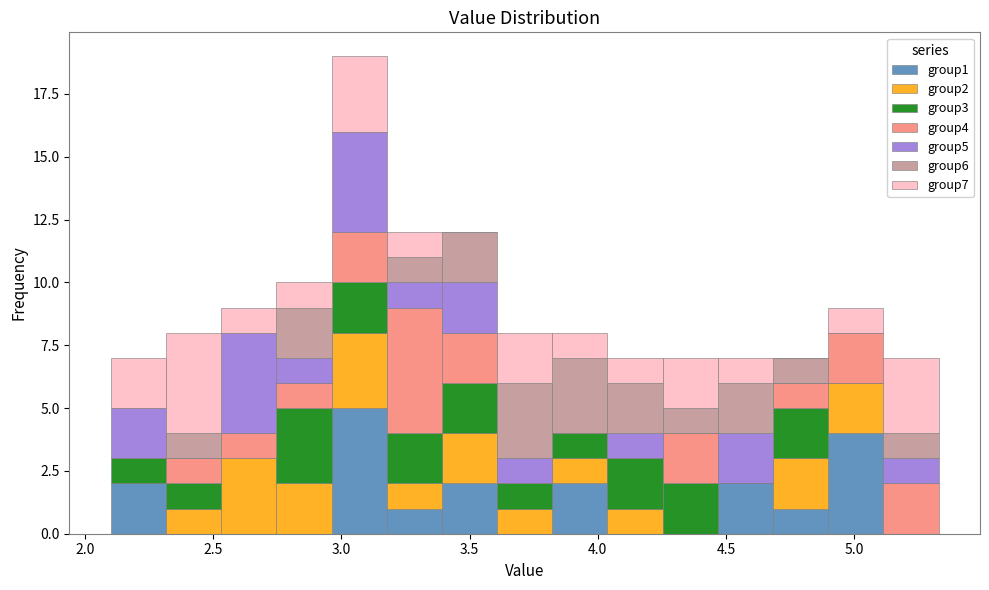

Reading left to right, transcribe this chart: for each stacked bar, give the range it covers on the x-axis and its total height. Neither the bar edges nor the heights are printed on the chart, so give them approximately, as read against the axes.

2.10 to 2.30: 7
2.30 to 2.55: 8
2.55 to 2.75: 9
2.75 to 2.95: 10
2.95 to 3.20: 19
3.20 to 3.40: 12
3.40 to 3.60: 12
3.60 to 3.80: 8
3.80 to 4.05: 8
4.05 to 4.25: 7
4.25 to 4.45: 7
4.45 to 4.70: 7
4.70 to 4.90: 7
4.90 to 5.10: 9
5.10 to 5.35: 7